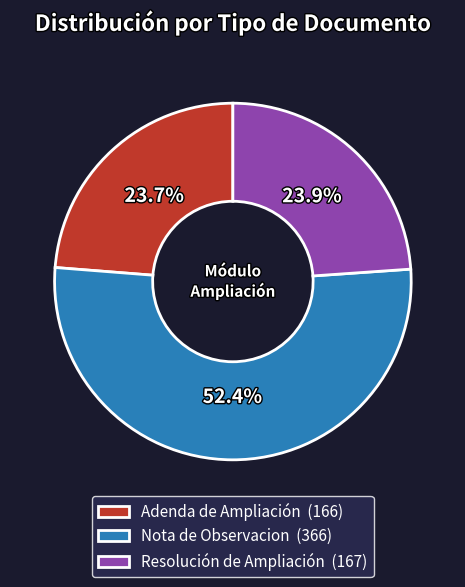

Which category has the biggest portion of the pie?

Nota de Observacion